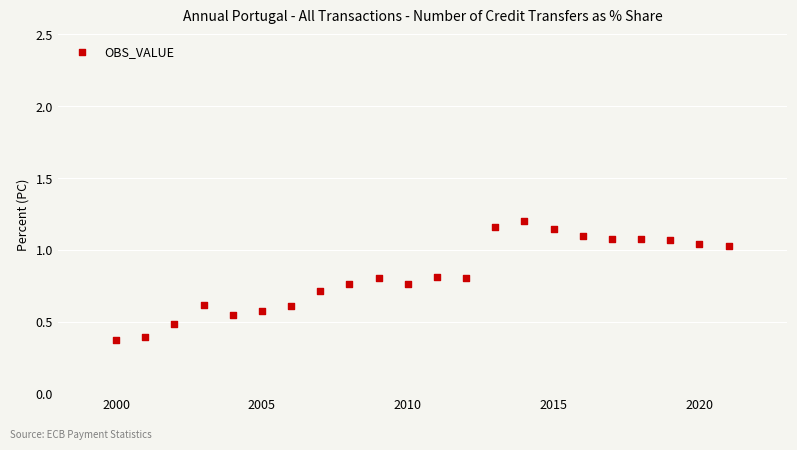

What is the range of X values (max minus min)?

21.0